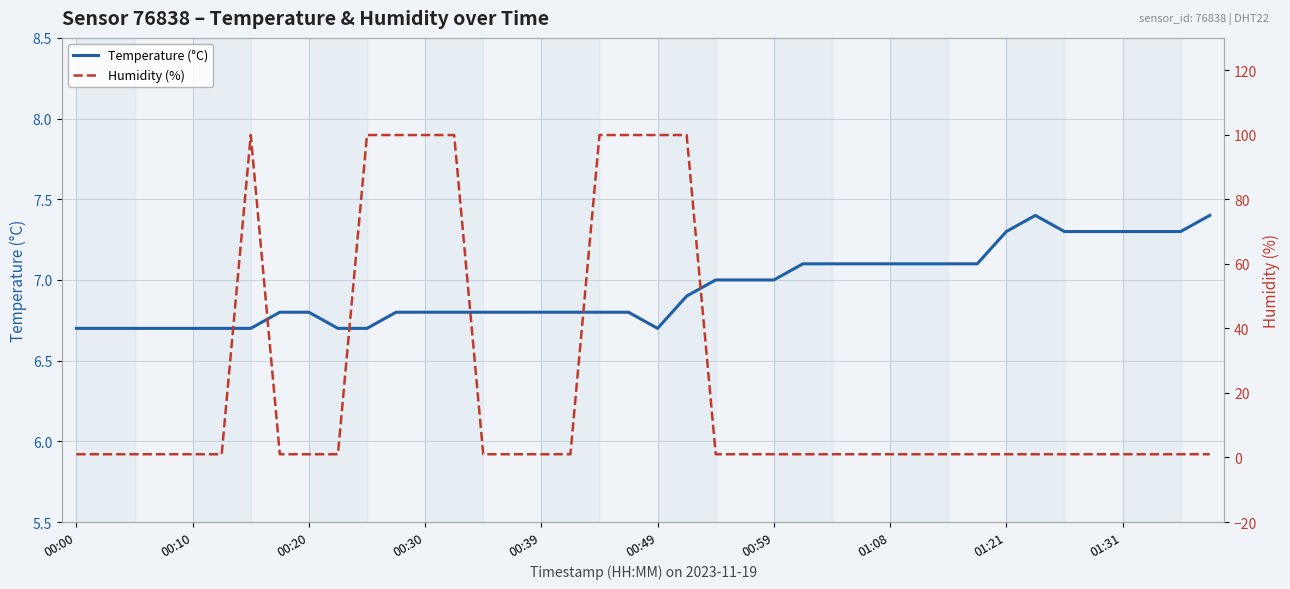

Count the Temperature (°C) values in the range 6 to 7.

25